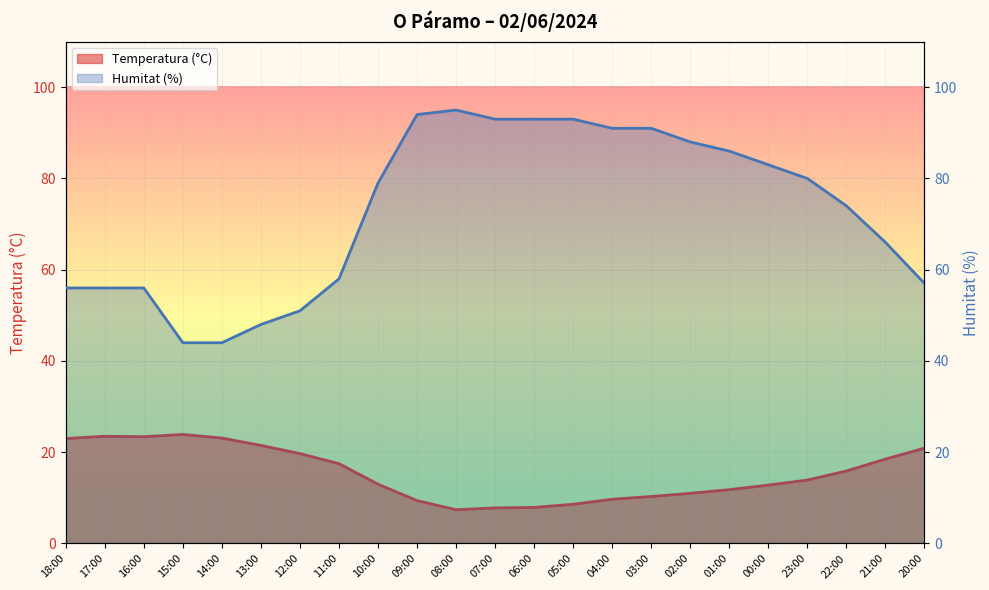

What is the label of the 20th point from the left?

23:00